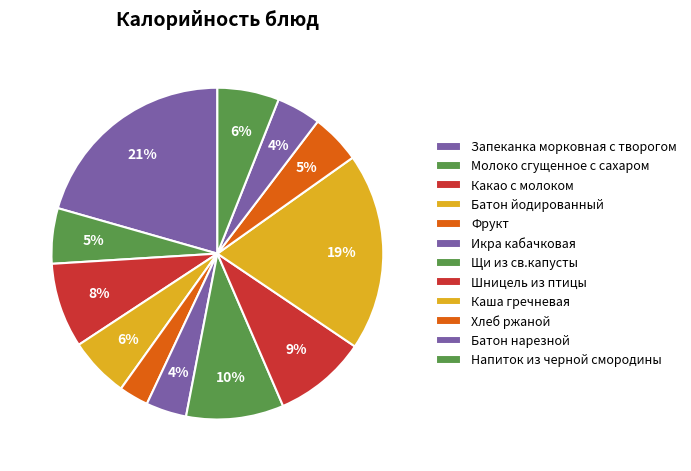

Rank the categories by value from highest to lowest.

Запеканка морковная с творогом, Каша гречневая, Щи из св.капусты, Шницель из птицы, Какао с молоком, Напиток из черной смородины, Батон йодированный, Молоко сгущенное с сахаром, Хлеб ржаной, Батон нарезной, Икра кабачковая, Фрукт